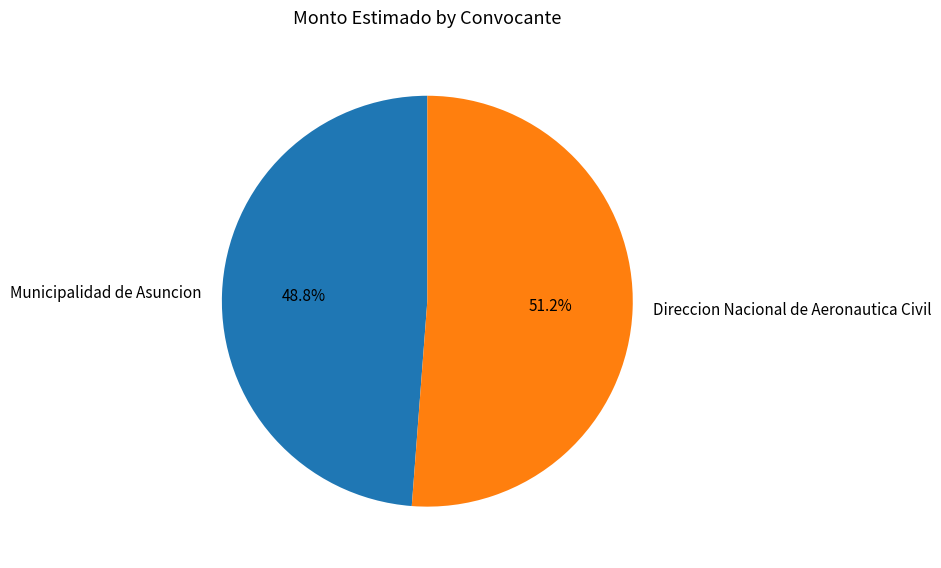

Which category has the smallest portion of the pie?

Municipalidad de Asuncion